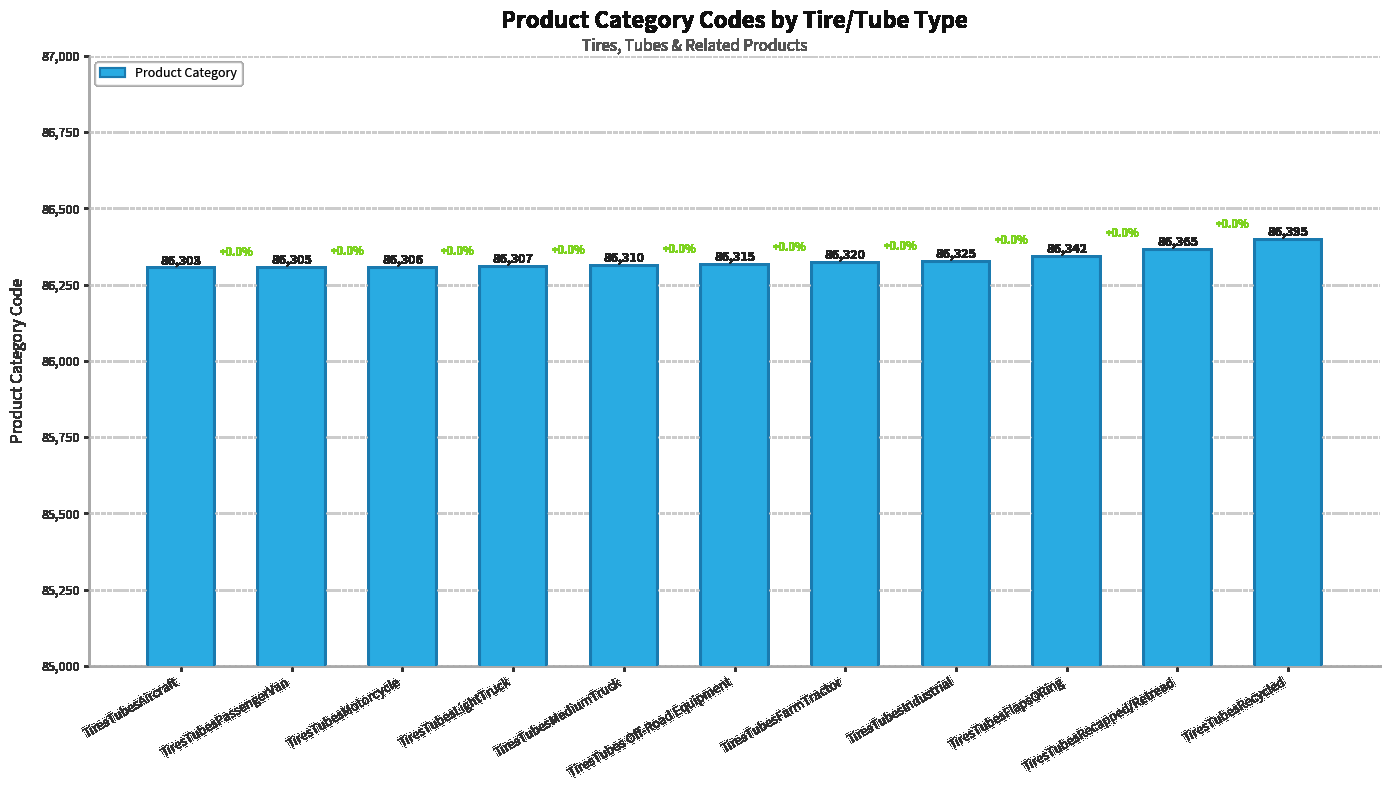

Are the bars grouped side by side (vs. stacked)?

No